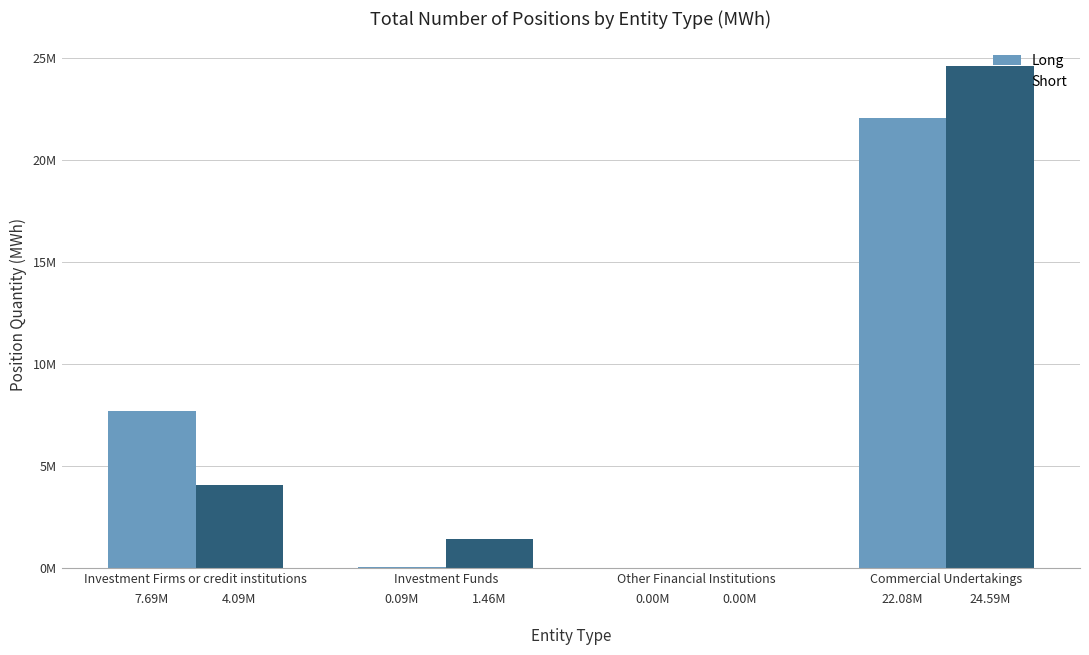

Are the bars horizontal?

No